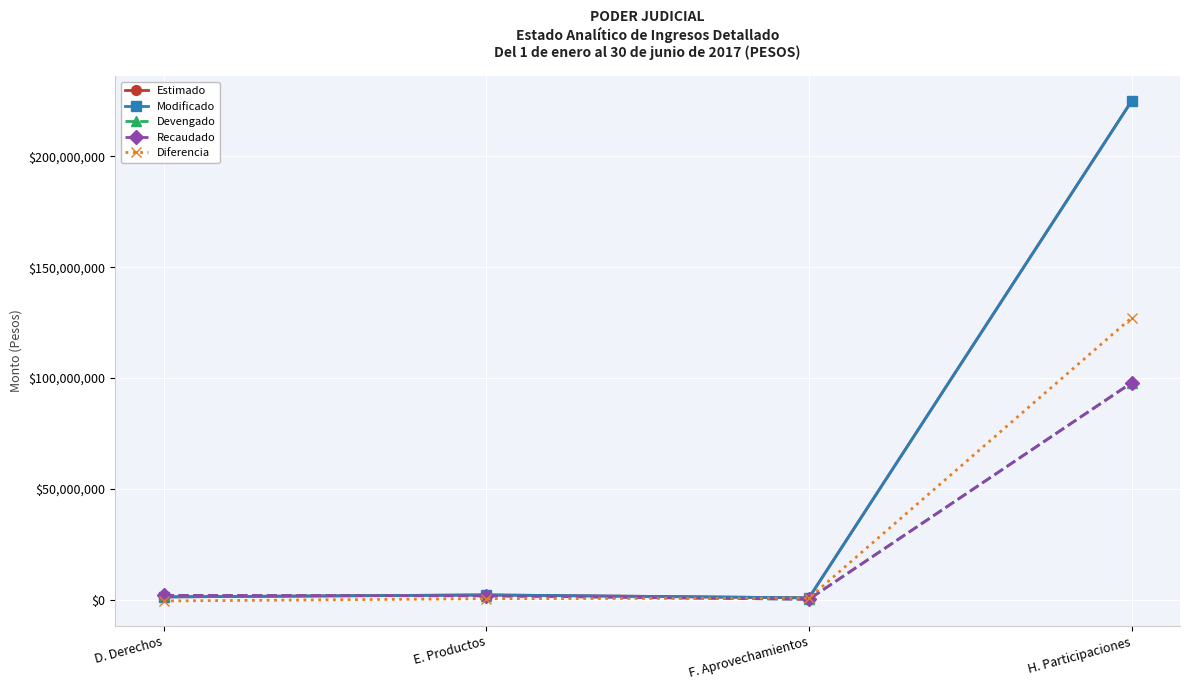

Does the chart have visible grid lines?

Yes